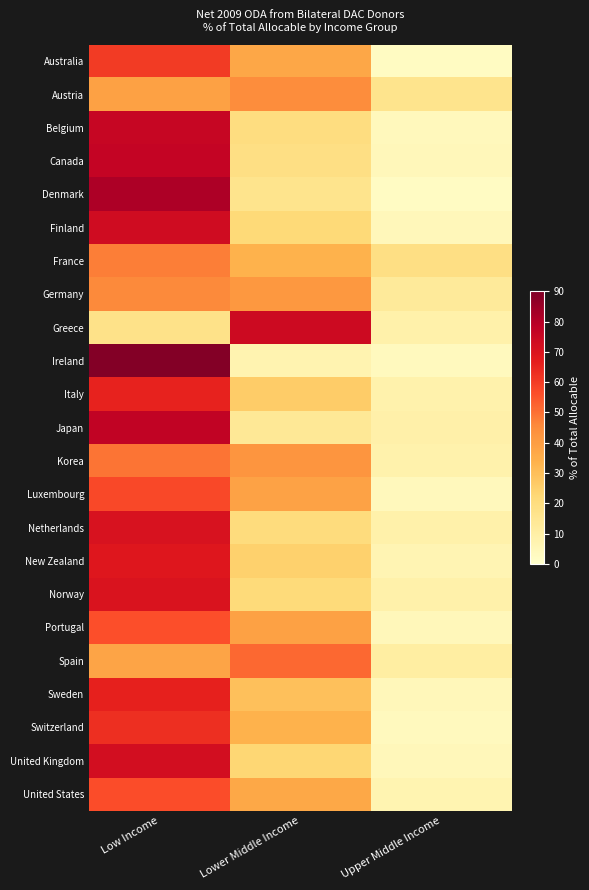

What is the greatest value displayed?

89.1